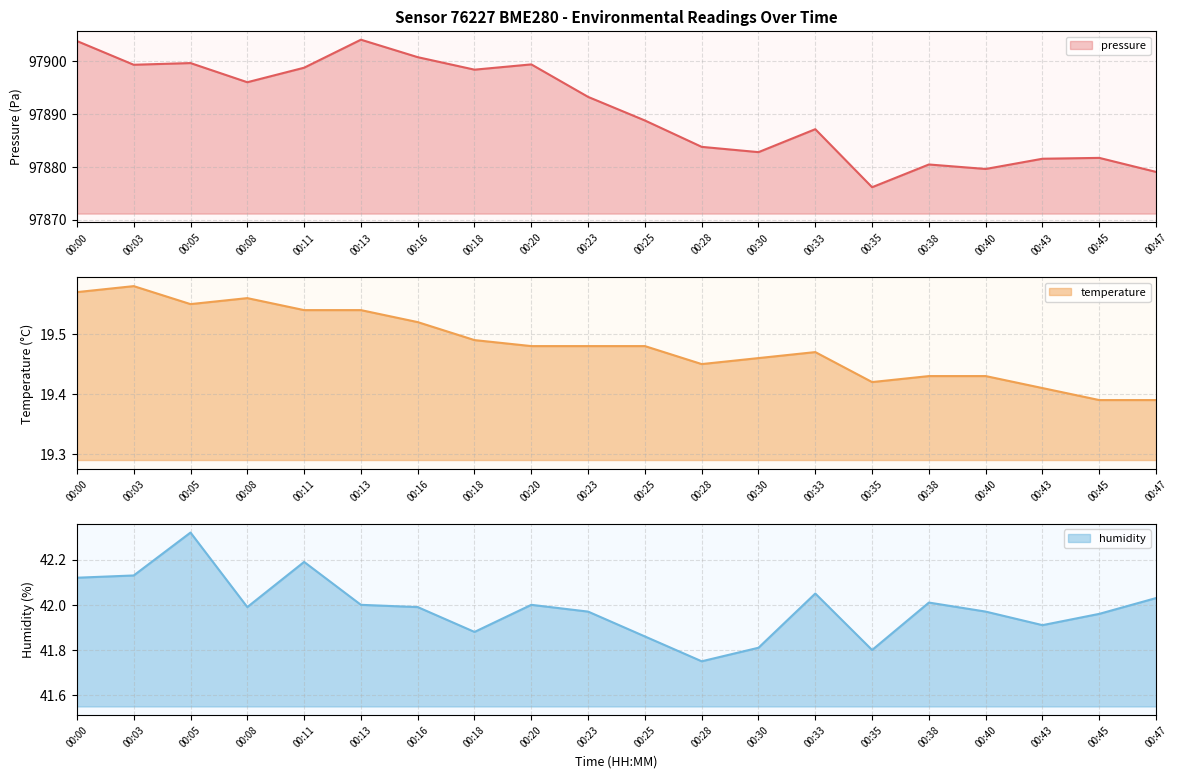

True or false: temperature has more than 0 interior local peaks.

True